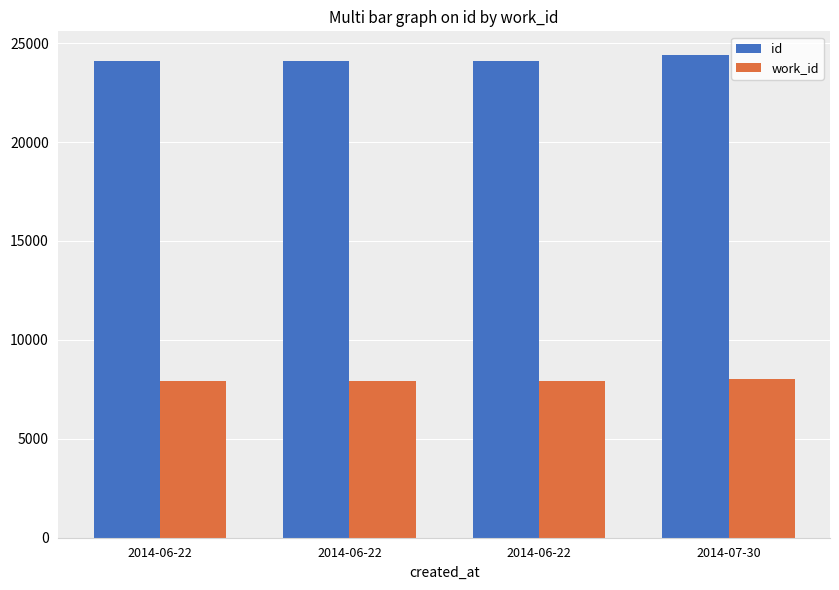

Count the number of data series in this chart.

2